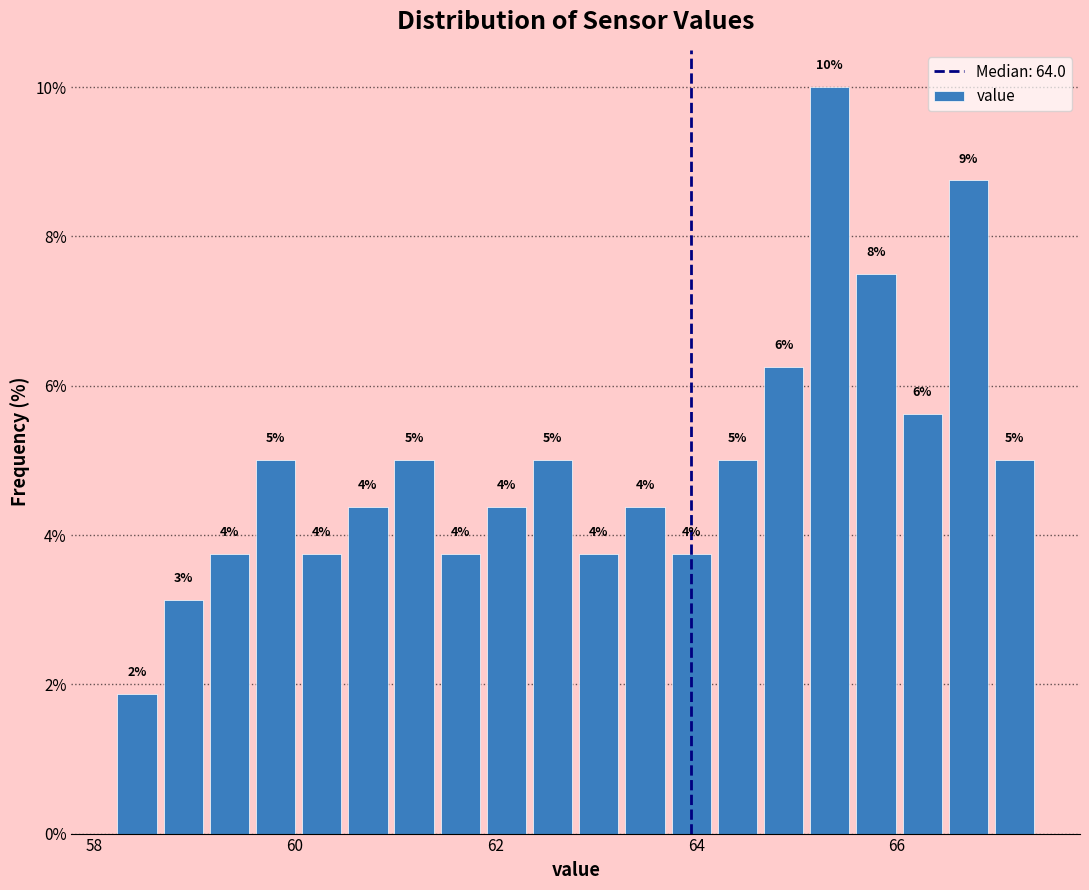

Read against the x-axis, roughly where is the centre of the tallest bar?

65.4